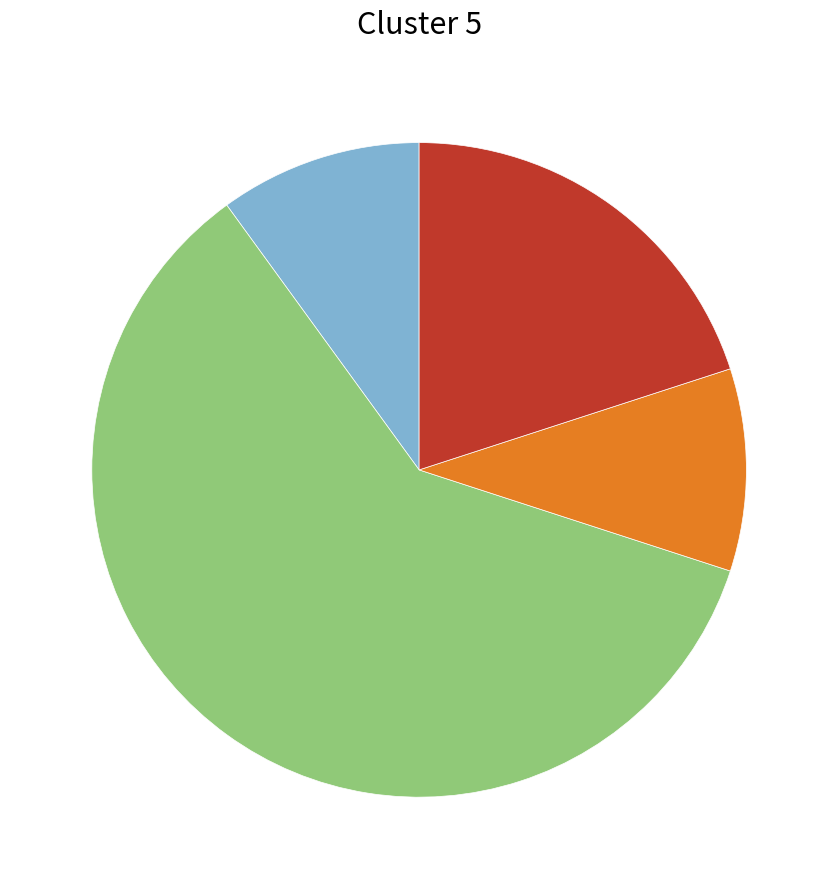

How many segments does this pie chart have?

4